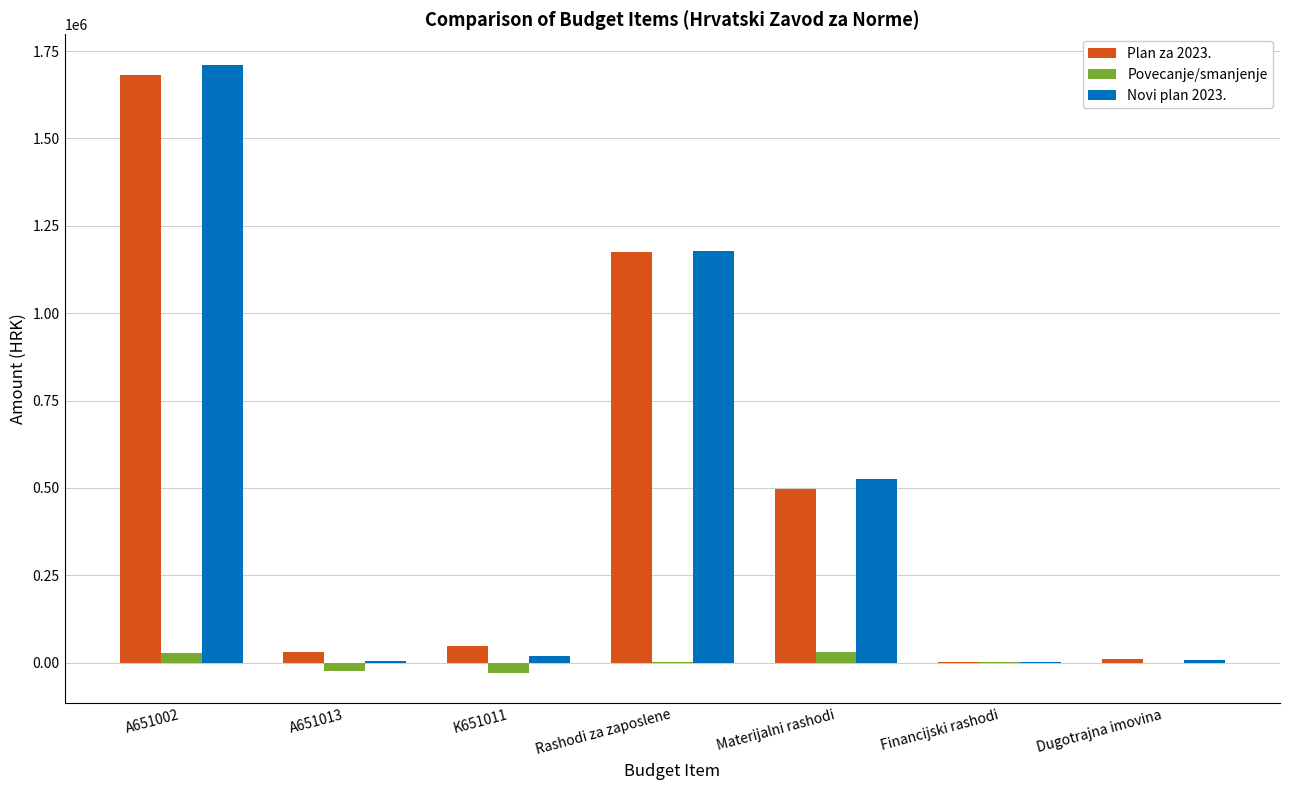

Are the bars horizontal?

No